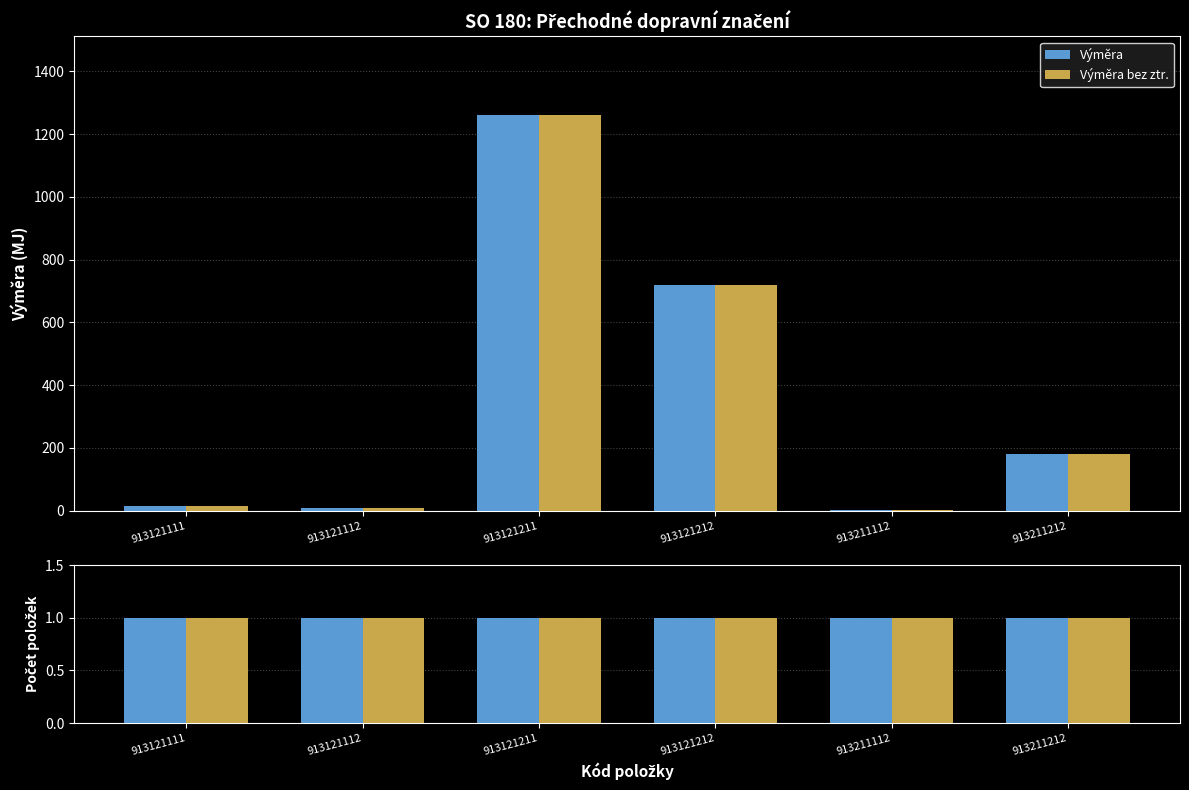

What is the sum of the Výměra values at 913211212 and 913121111?

194